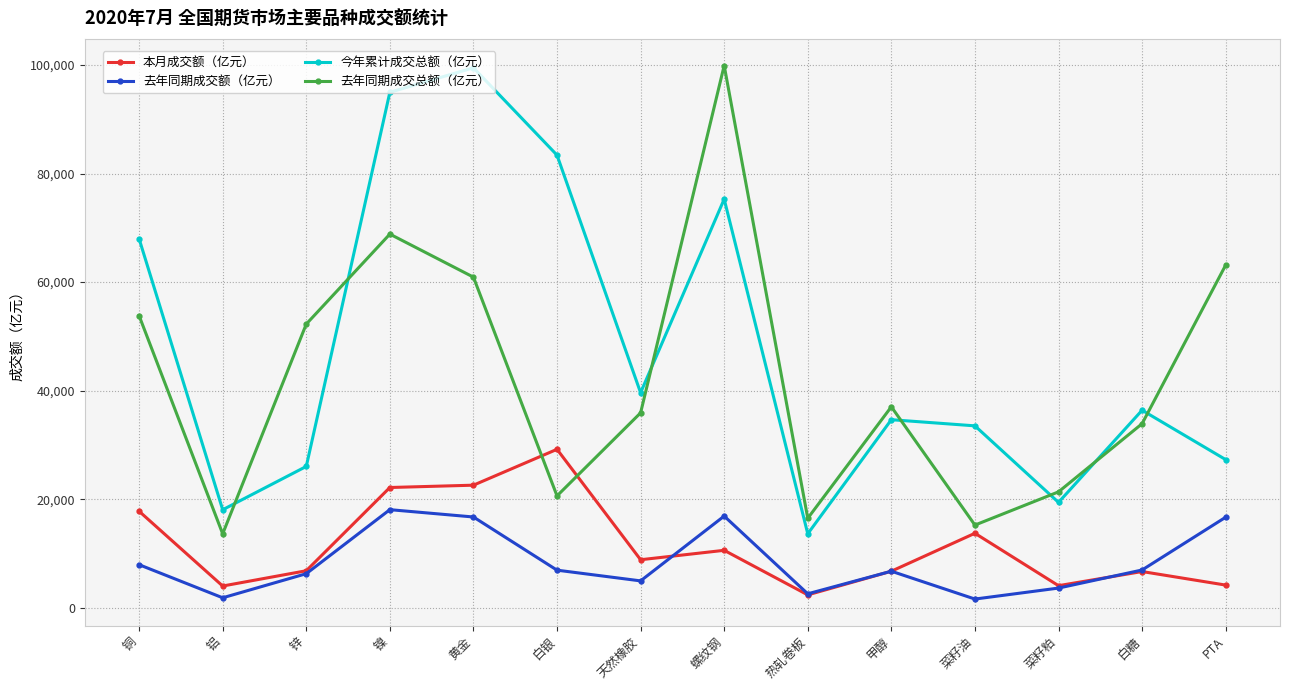

What is the value of the 去年同期成交额（亿元） point at the 12th from the left?

3614.1